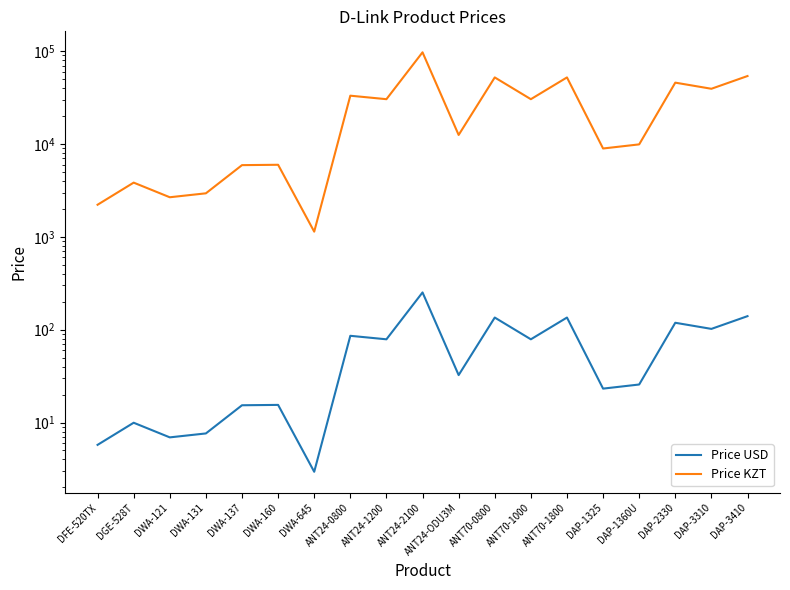

How many lines are shown in the chart?

2